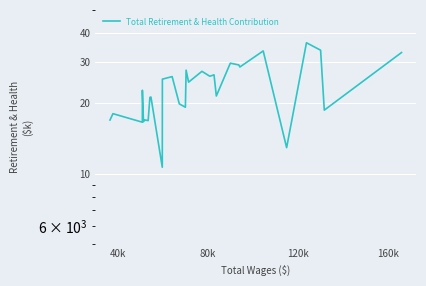

True or false: the data has more than 1 interior local peaks.

True